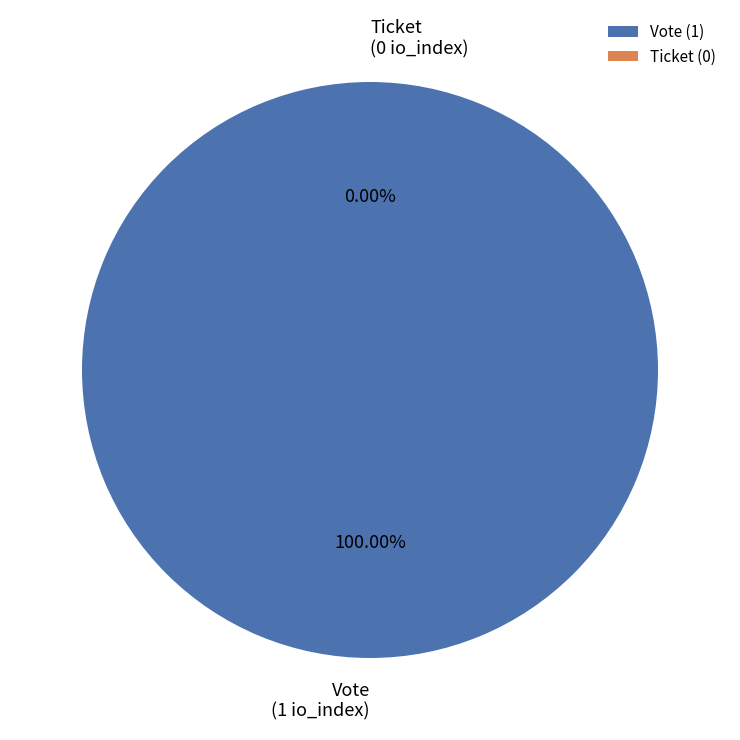

To the nearest percent, what is the combined percentage of Vote and Ticket?

100%